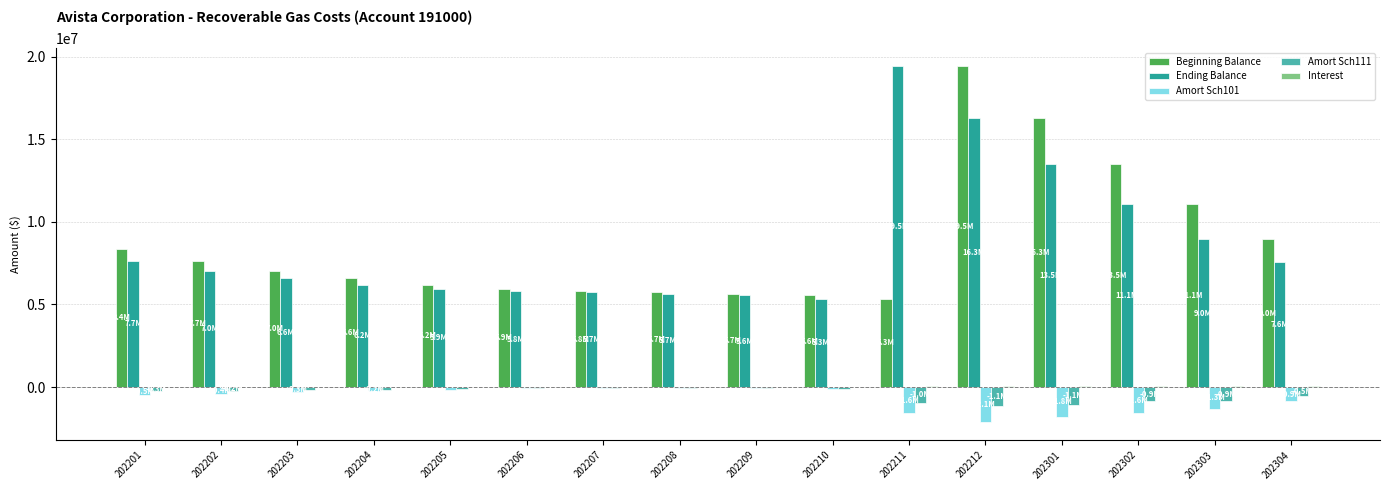

What is the greatest value displayed?

19459561.8